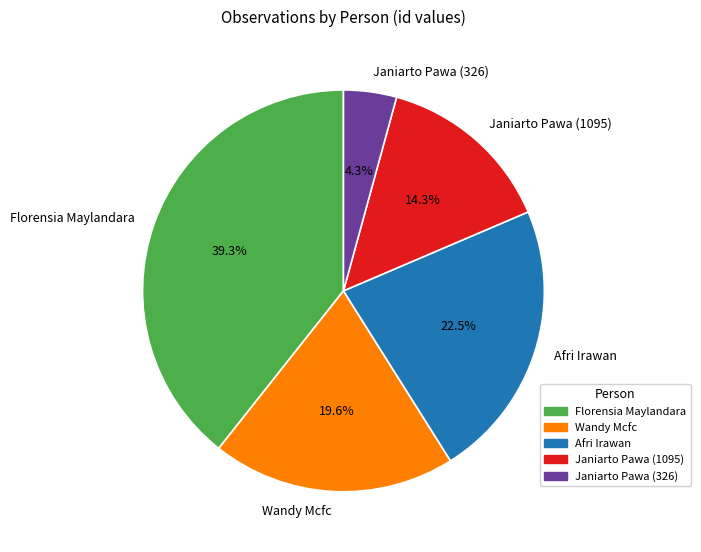

What percentage is NOT represented by Wandy Mcfc?

80.4%